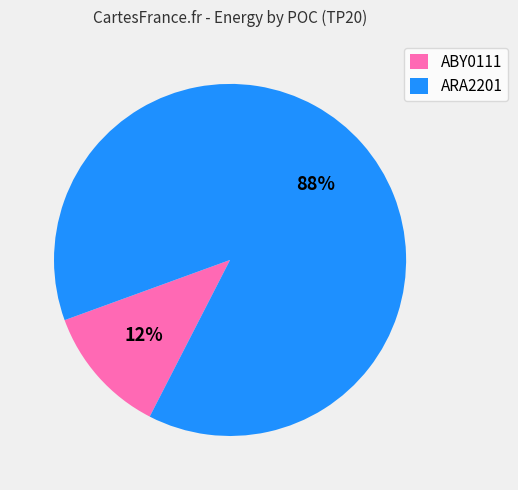

Do ARA2201 and ABY0111 together represent more than half of the pie?

Yes